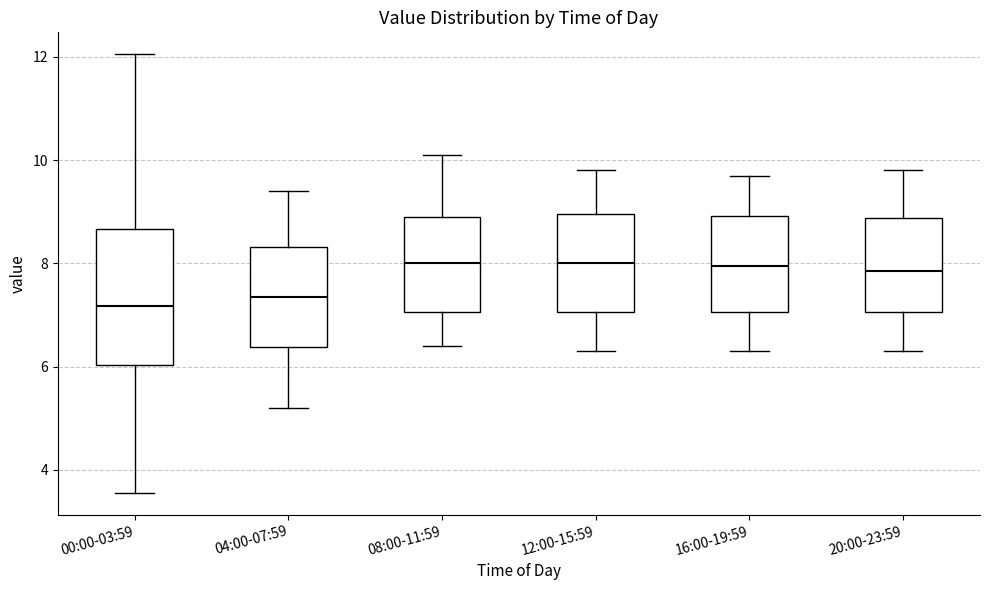

Comparing the boxes themselves (not the whiskers), which one is the tallest?

00:00-03:59